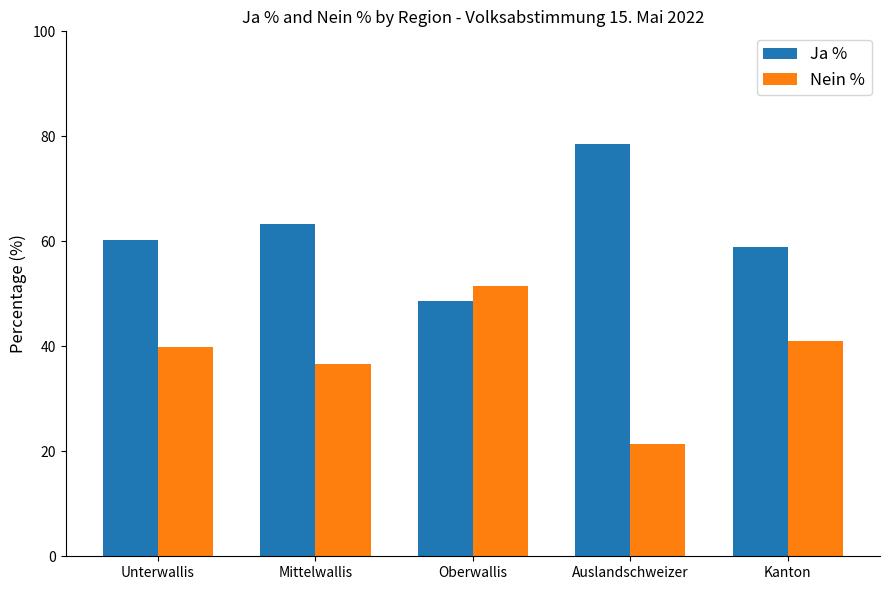

What is the difference between the maximum and minimum values in the Nein % series?

30.0